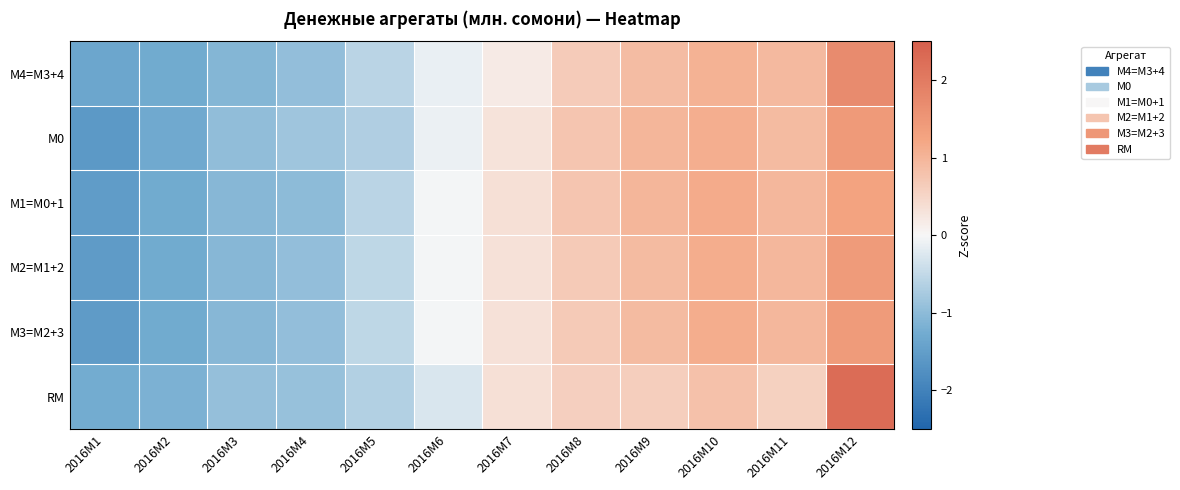

Which label corresponds to the smallest value in the chart?

2016M1